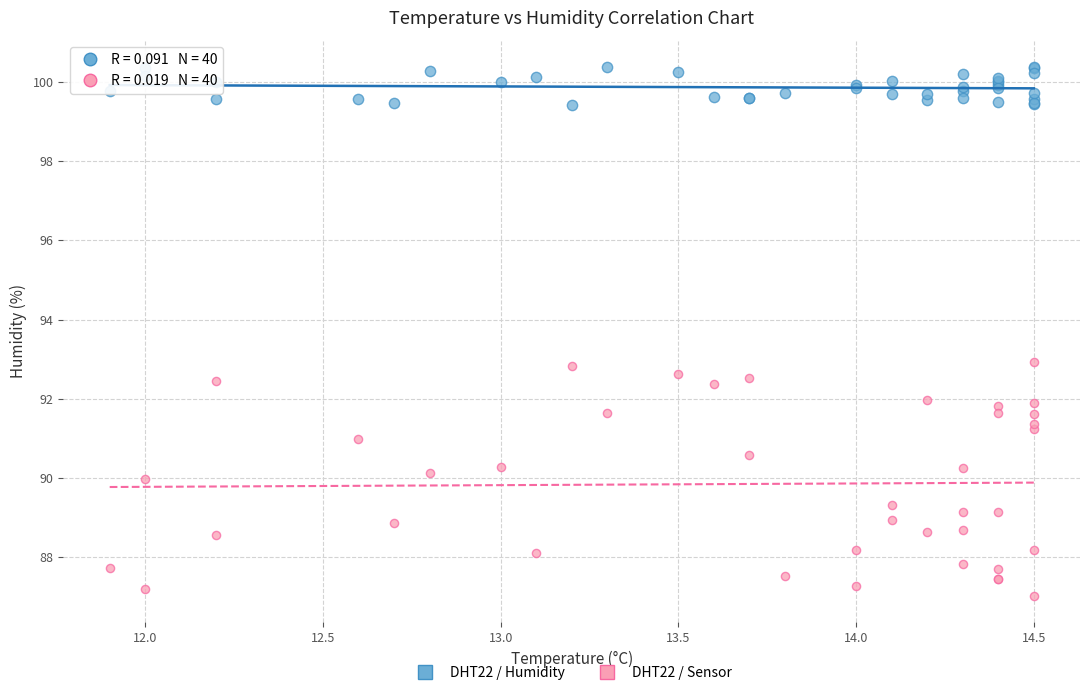

Which series has the widest spread of Y values?

DHT22 / Sensor